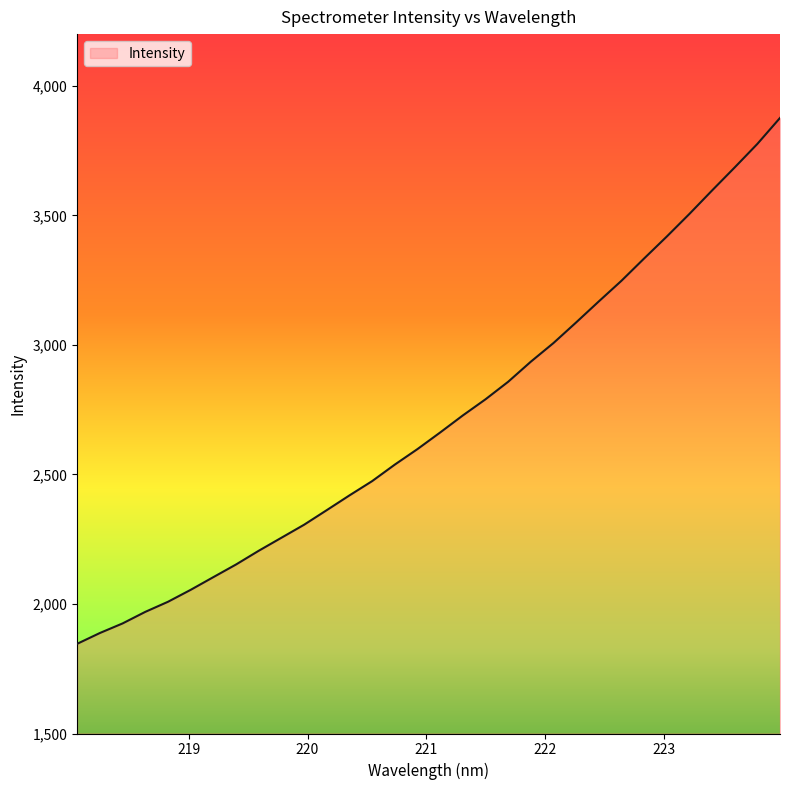

What is the greatest value displayed?

3876.4